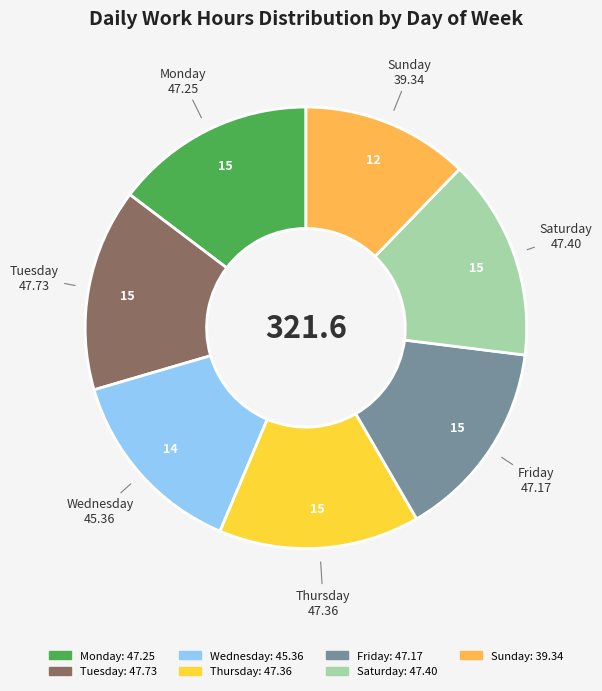

Does any single category account for the majority?

No